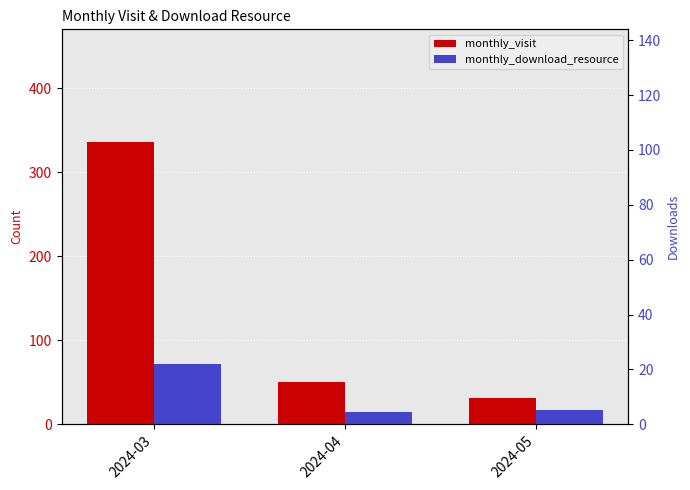

What is the greatest value displayed?

336